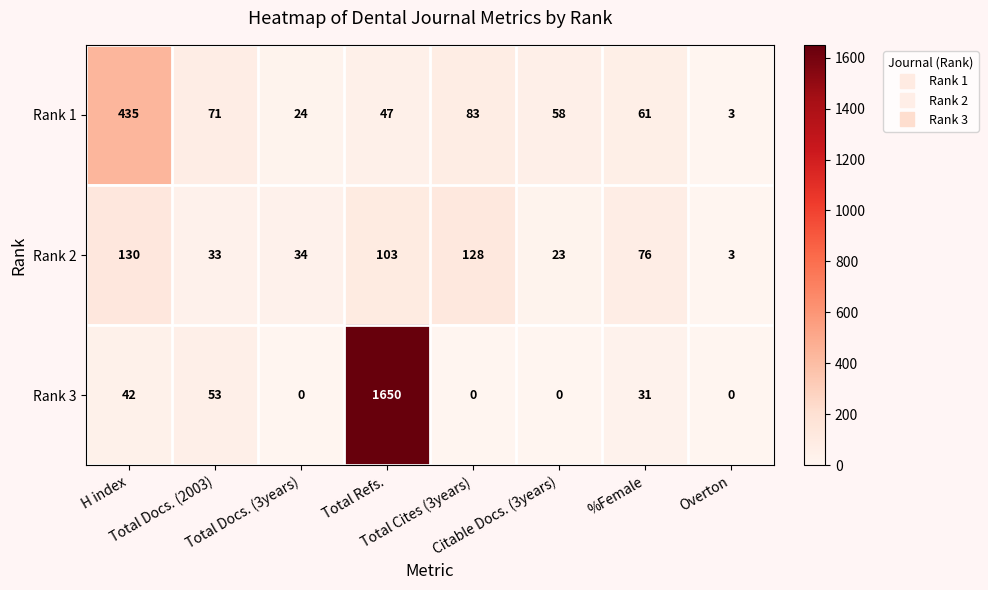

What is the maximum value for Rank 3?

1650